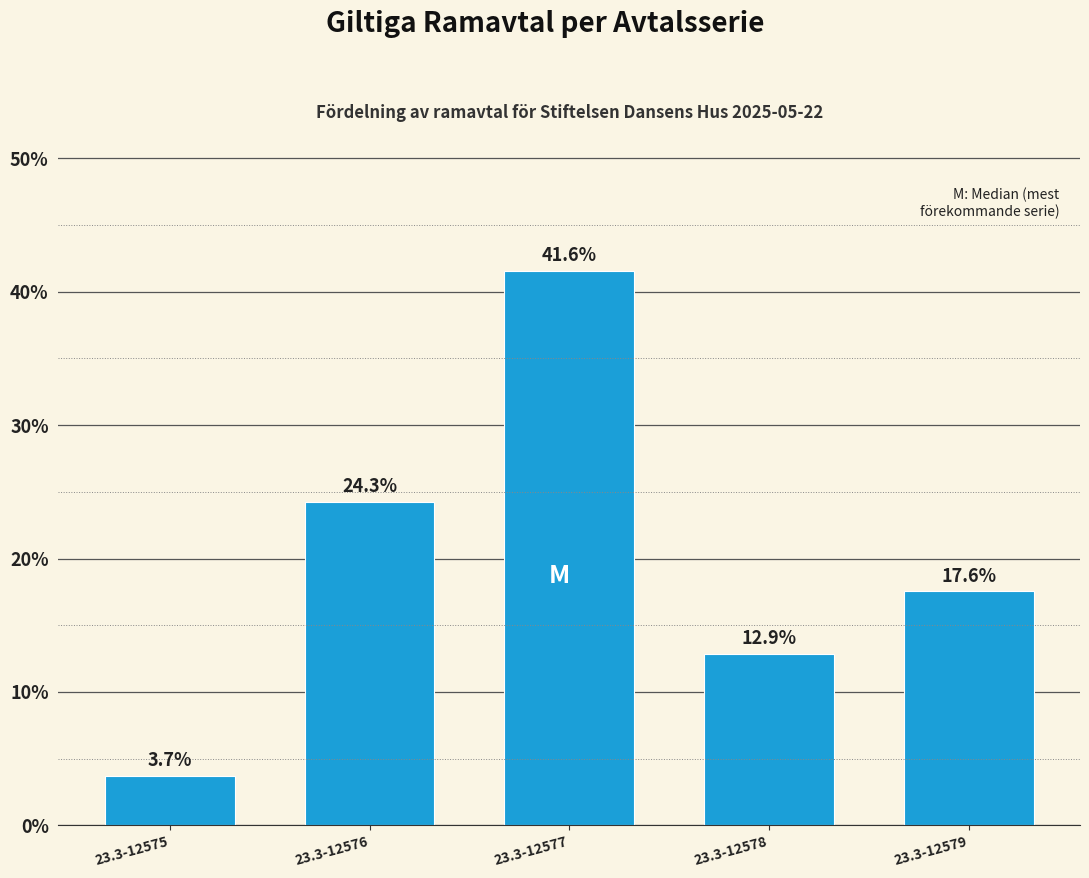

Reading right to left, what are all the values shown in this chart?

17.6	12.9	41.6	24.3	3.7